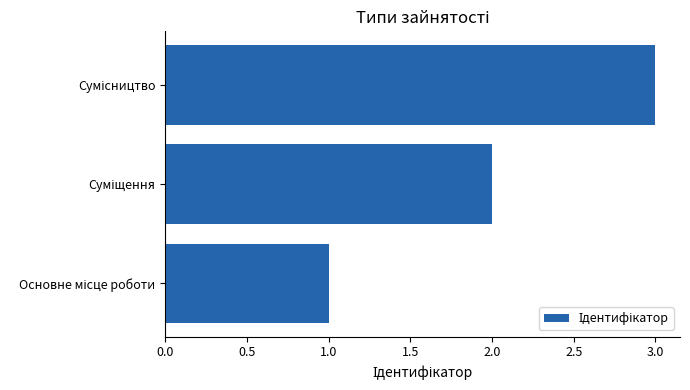

What is the greatest value displayed?

3